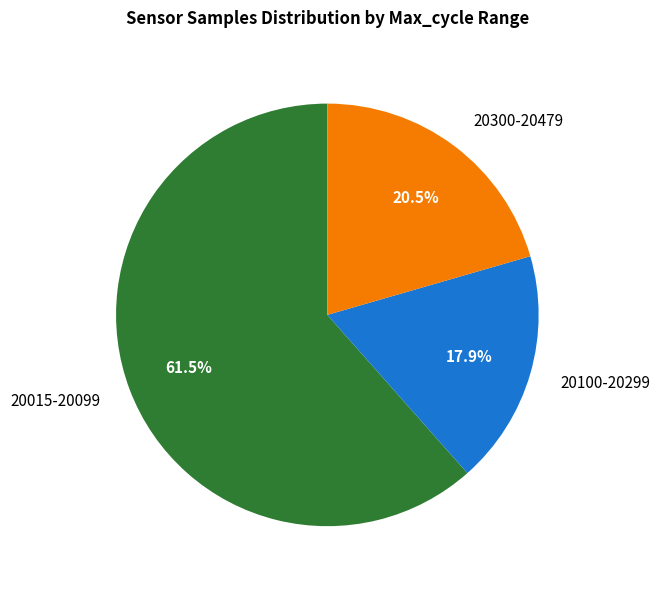

Combined, do 20100-20299 and 20300-20479 account for over 50%?

No